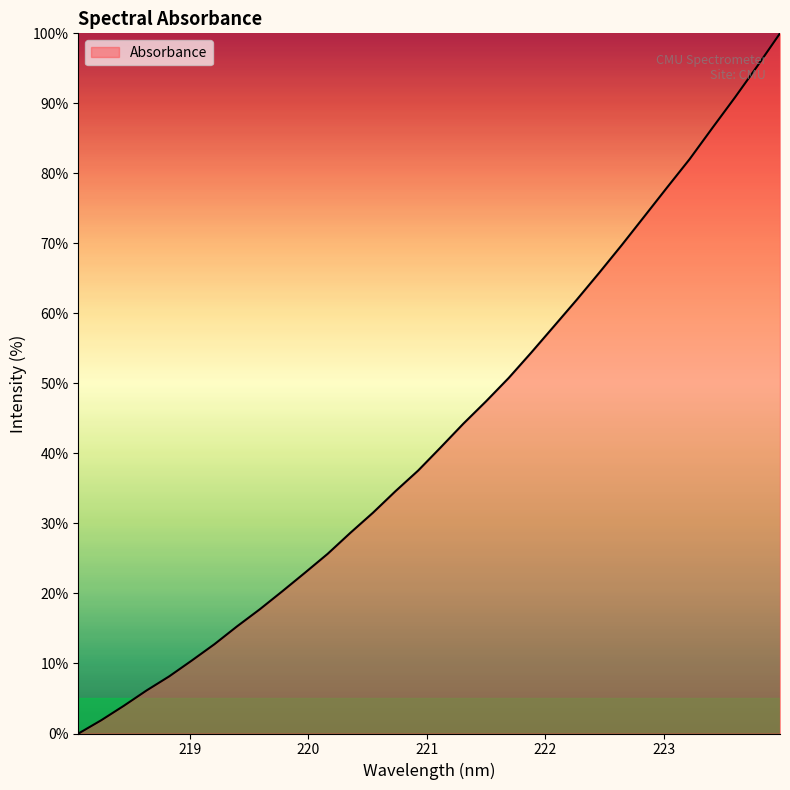

What is the maximum value shown in the chart?

100.0